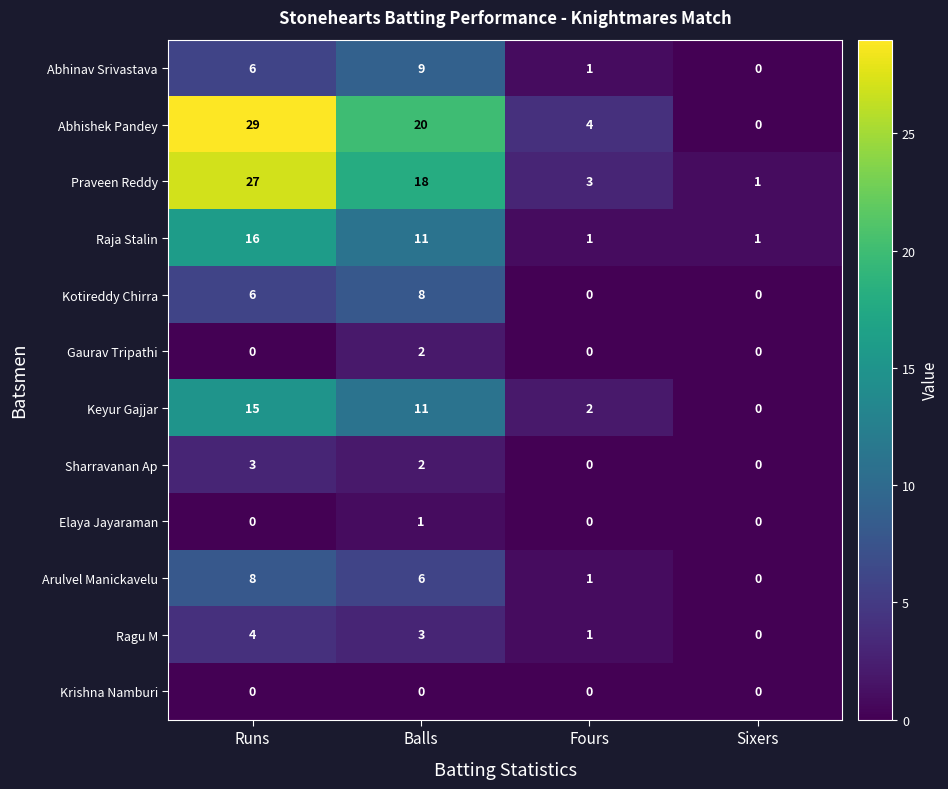

What is the sum of the Sharravanan Ap values at Runs and Sixers?

3